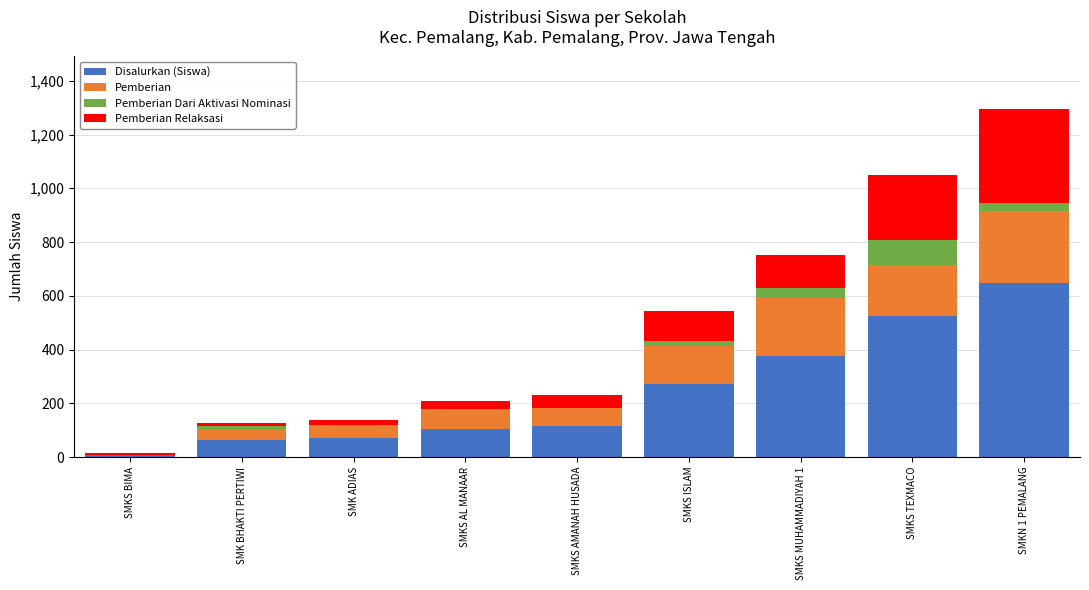

Which category has the highest value in the Disalurkan (Siswa) series?

SMKN 1 PEMALANG